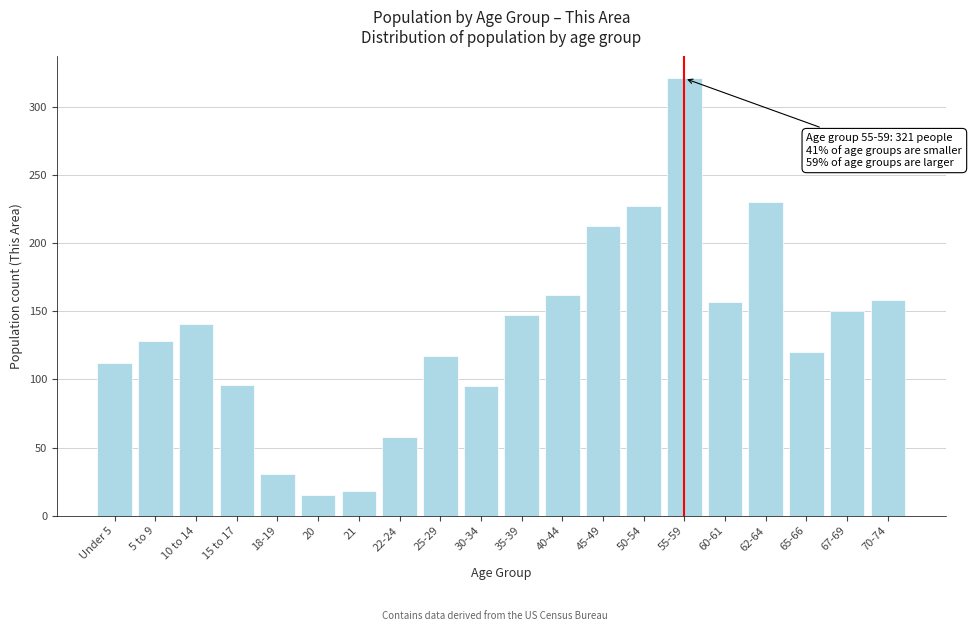

What is the average value?

135